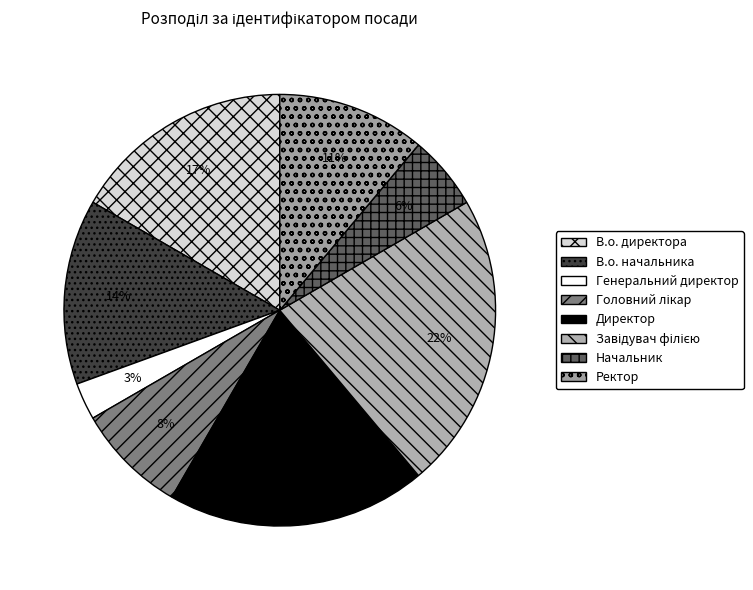

To the nearest percent, what is the combined percentage of Головний лікар and В.о. директора?

25%